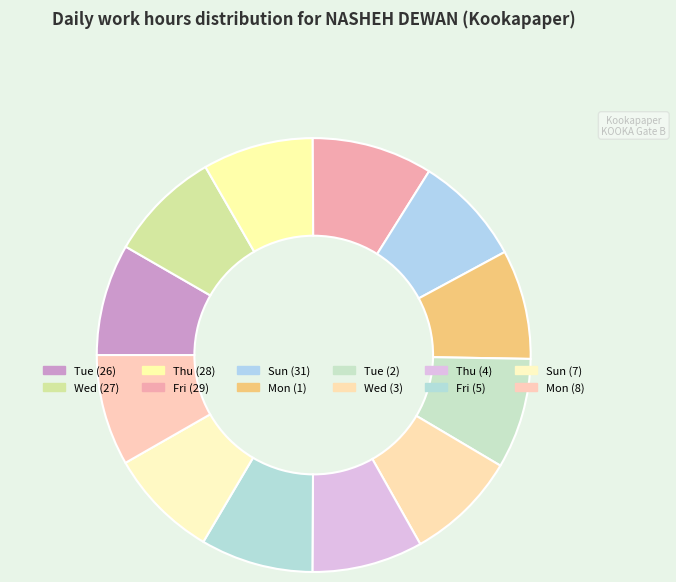

What is the smallest slice in the pie chart?

Mon (1)